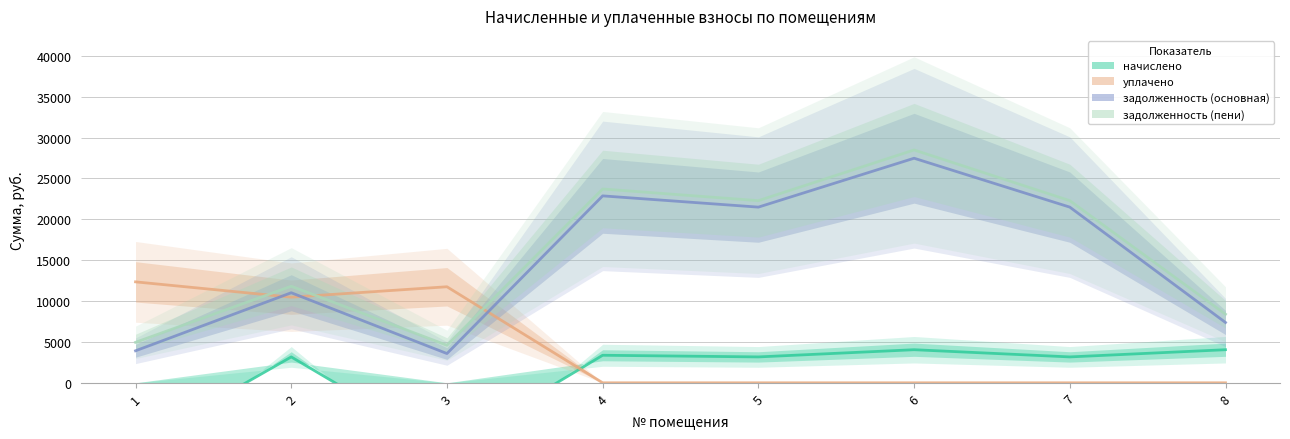

True or false: начислено has more than 1 interior local peaks.

True